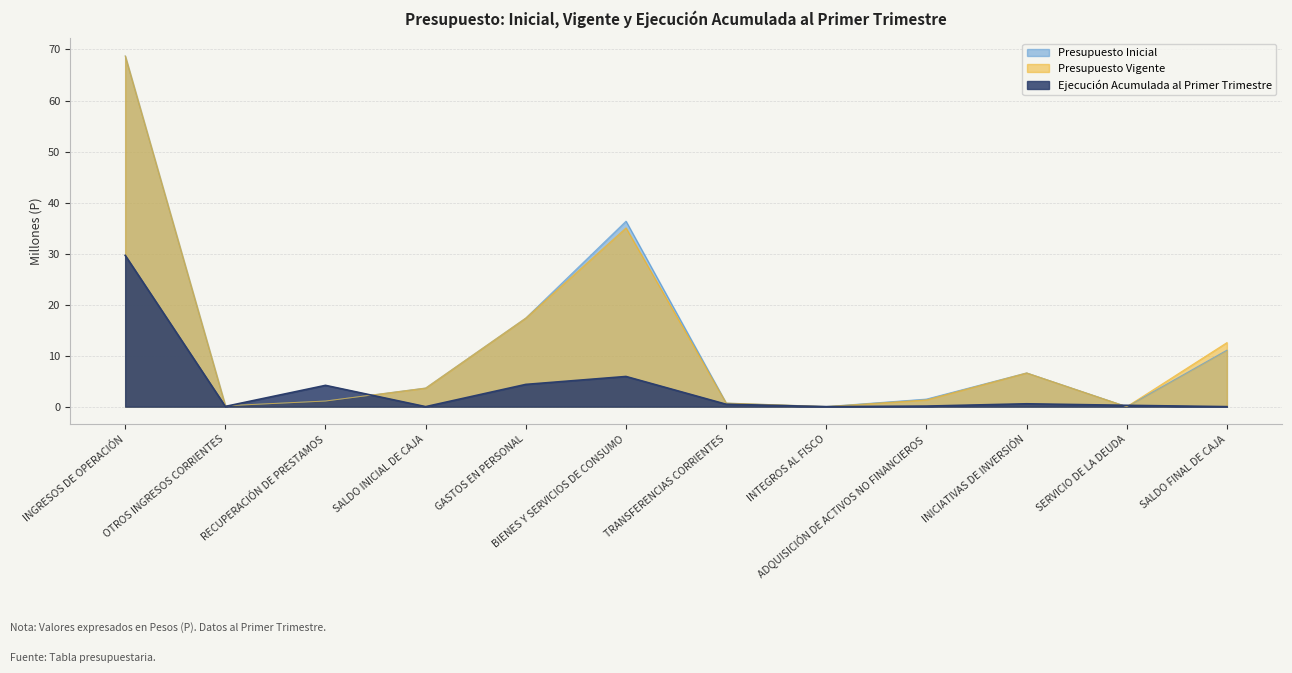

What is the average value of the Ejecución Acumulada al Primer Trimestre series?

3.8